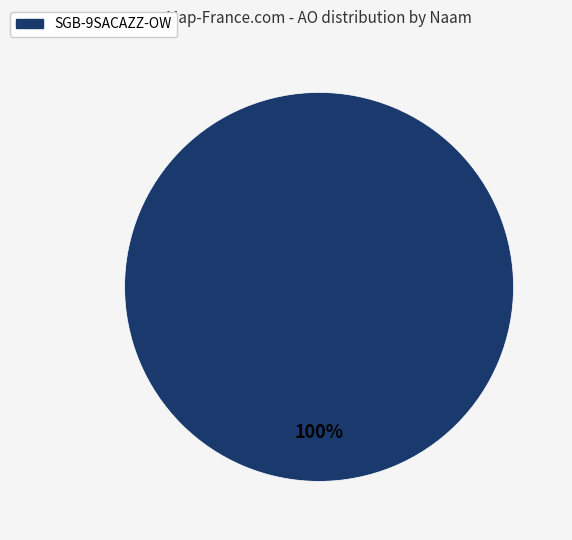

Is there any slice that represents more than half of the pie?

Yes